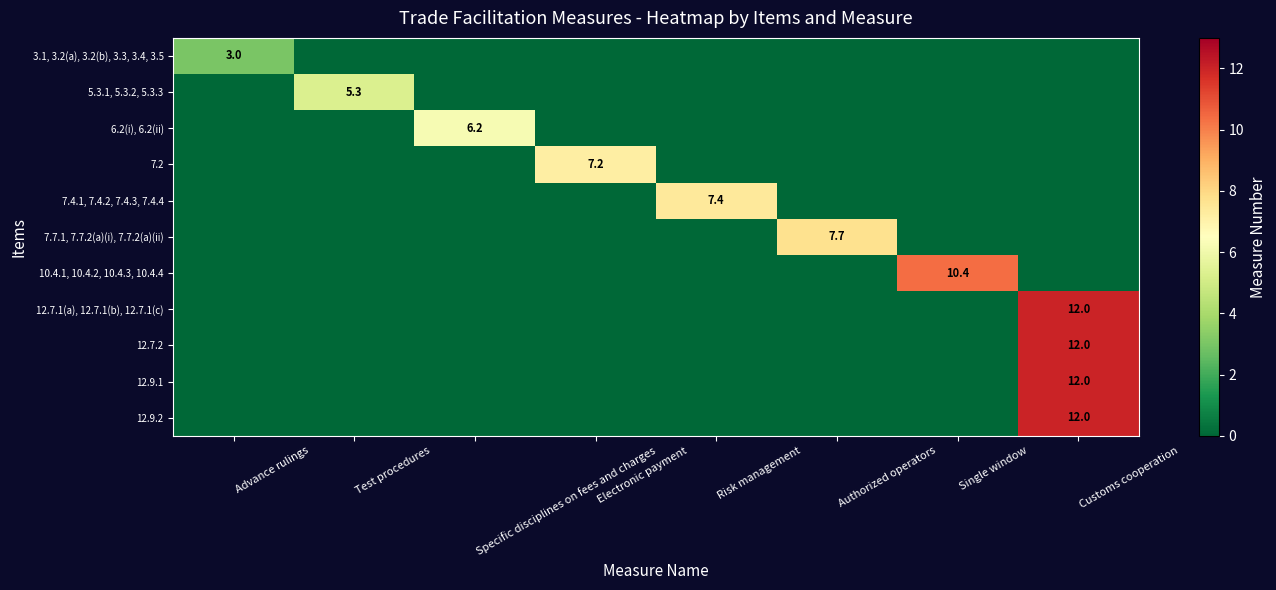

Which has a higher value, Electronic payment or Test procedures?

Electronic payment